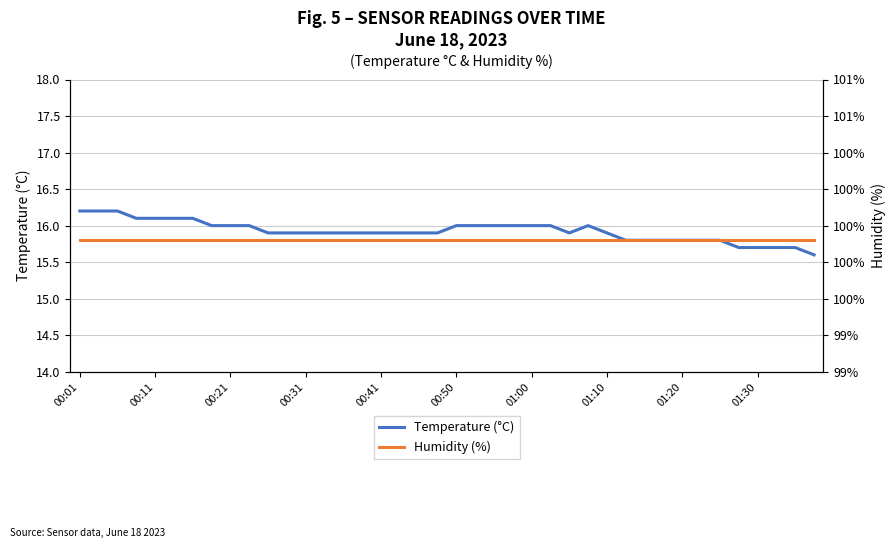

At 17, list the series in order from largest to smallest.

Humidity (%), Temperature (°C)